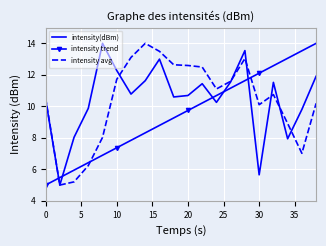

How many intersections are there between intensity trend and intensity(dBm)?

5